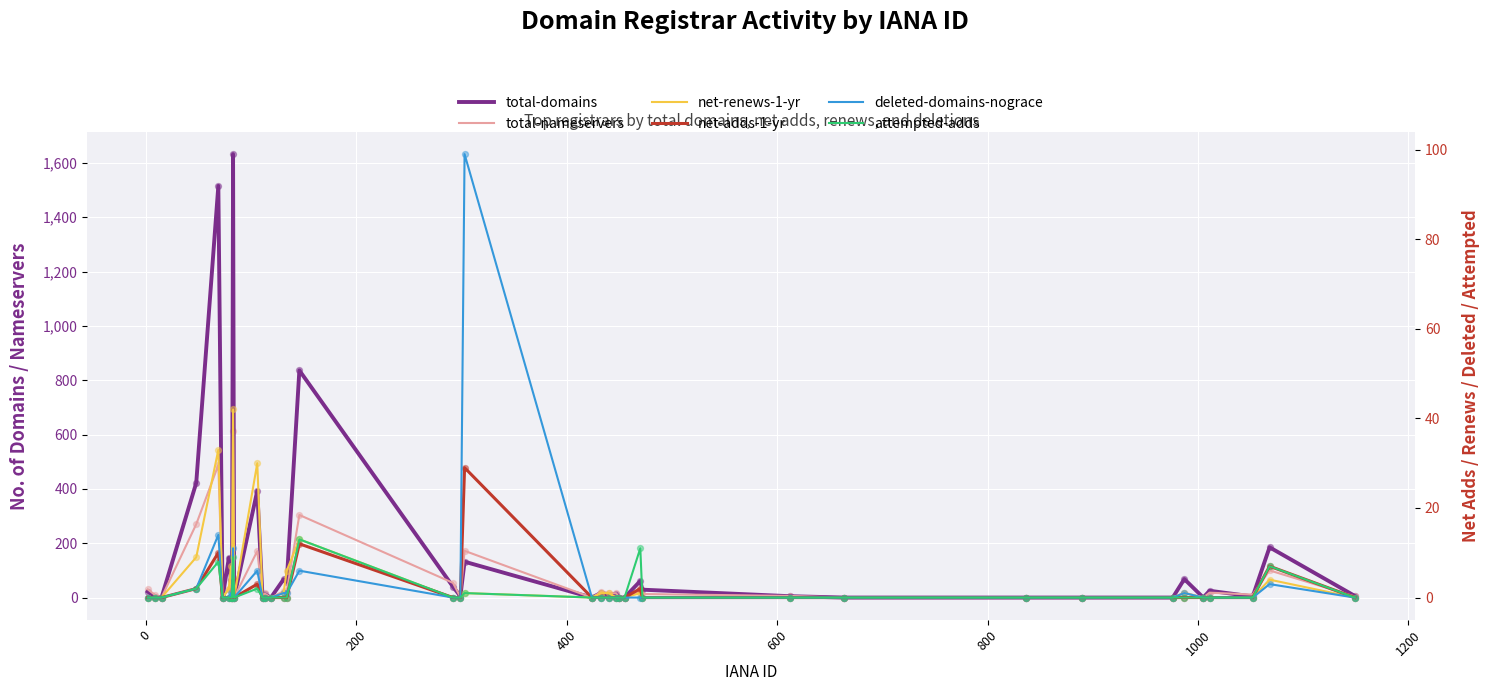

Which series contains the highest Y value?

total-domains